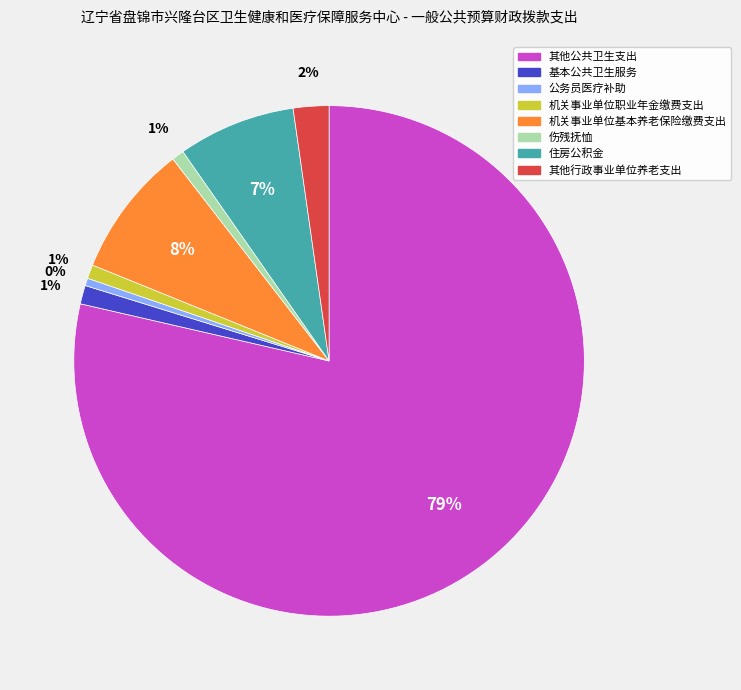

To the nearest percent, what is the average slice percentage?

12%